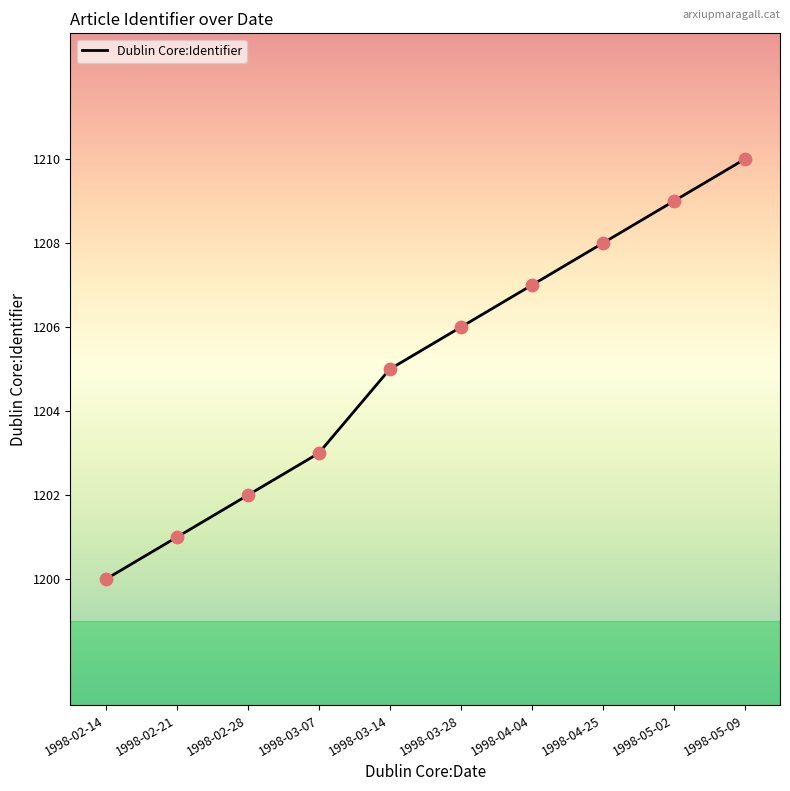

Which has a higher value, 1998-03-28 or 1998-03-07?

1998-03-28